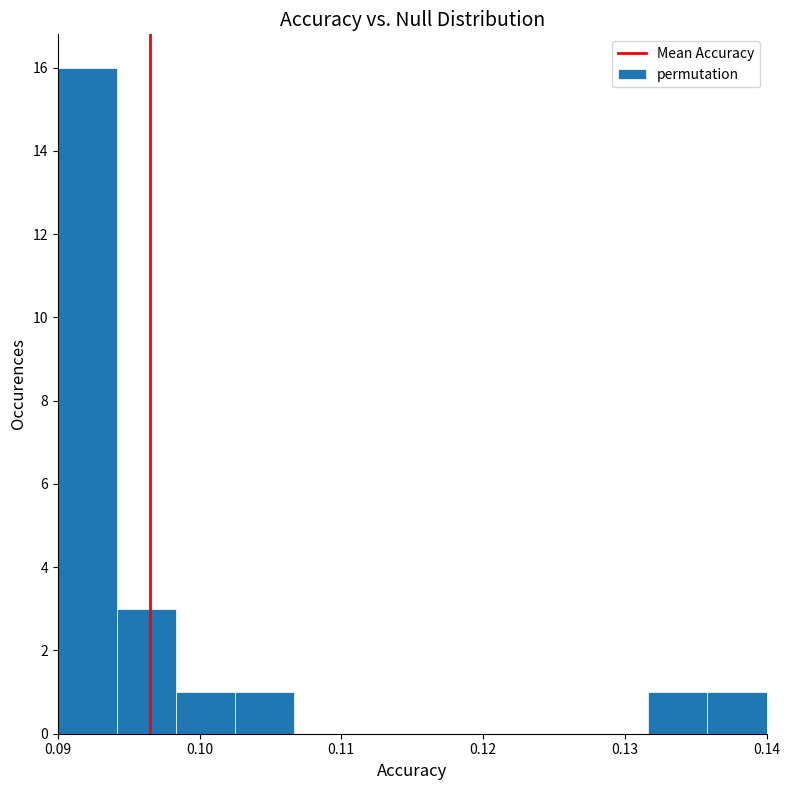

Which range on the x-axis has the tallest bar?

0.090 to 0.094